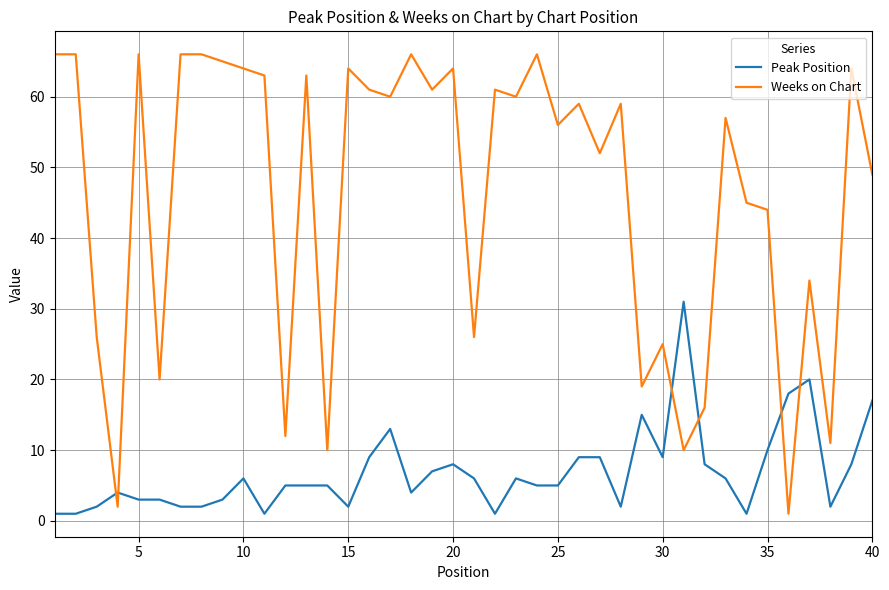

Reading right to left, transcribe all the data shown in this chart.

Peak Position: 17	8	2	20	18	10	1	6	8	31	9	15	2	9	9	5	5	6	1	6	8	7	4	13	9	2	5	5	5	1	6	3	2	2	3	3	4	2	1	1
Weeks on Chart: 49	64	11	34	1	44	45	57	16	10	25	19	59	52	59	56	66	60	61	26	64	61	66	60	61	64	10	63	12	63	64	65	66	66	20	66	2	26	66	66